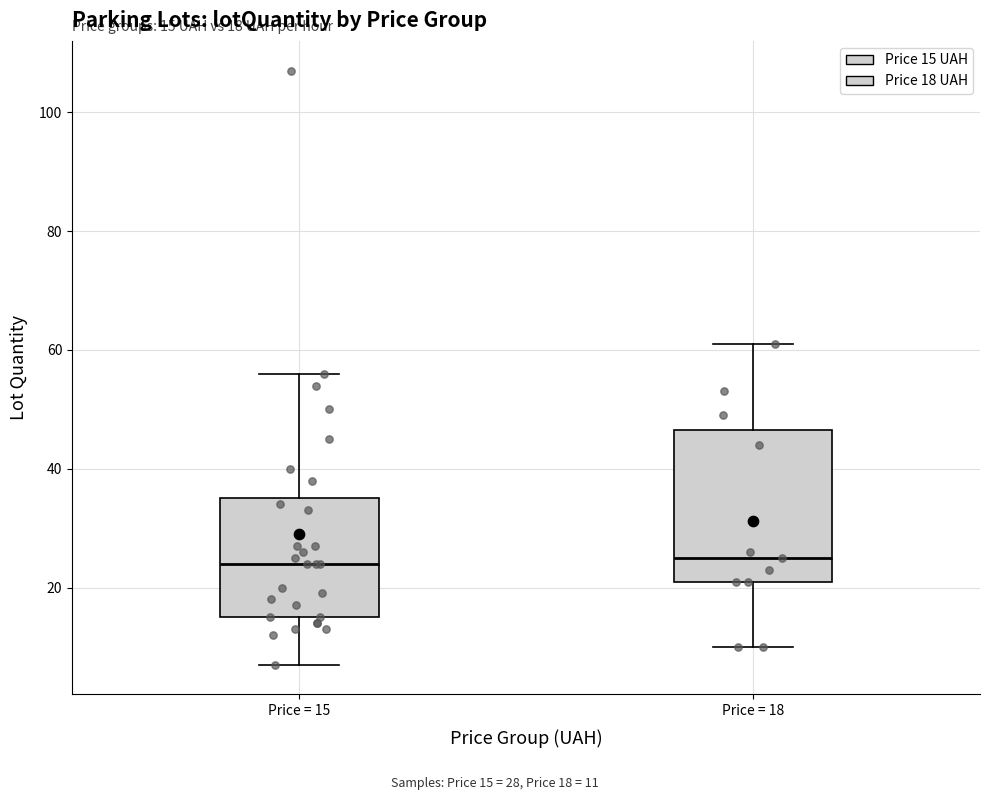

Comparing the boxes themselves (not the whiskers), which one is the tallest?

Price = 18